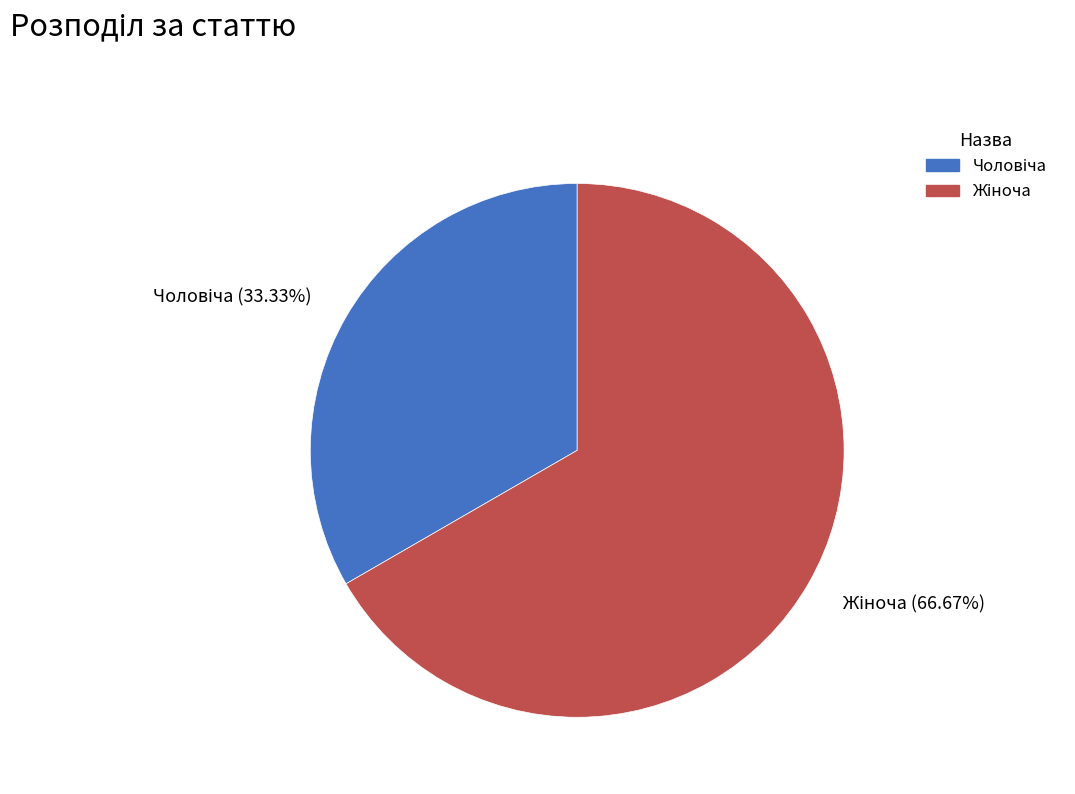

Is there a majority slice in this chart?

Yes